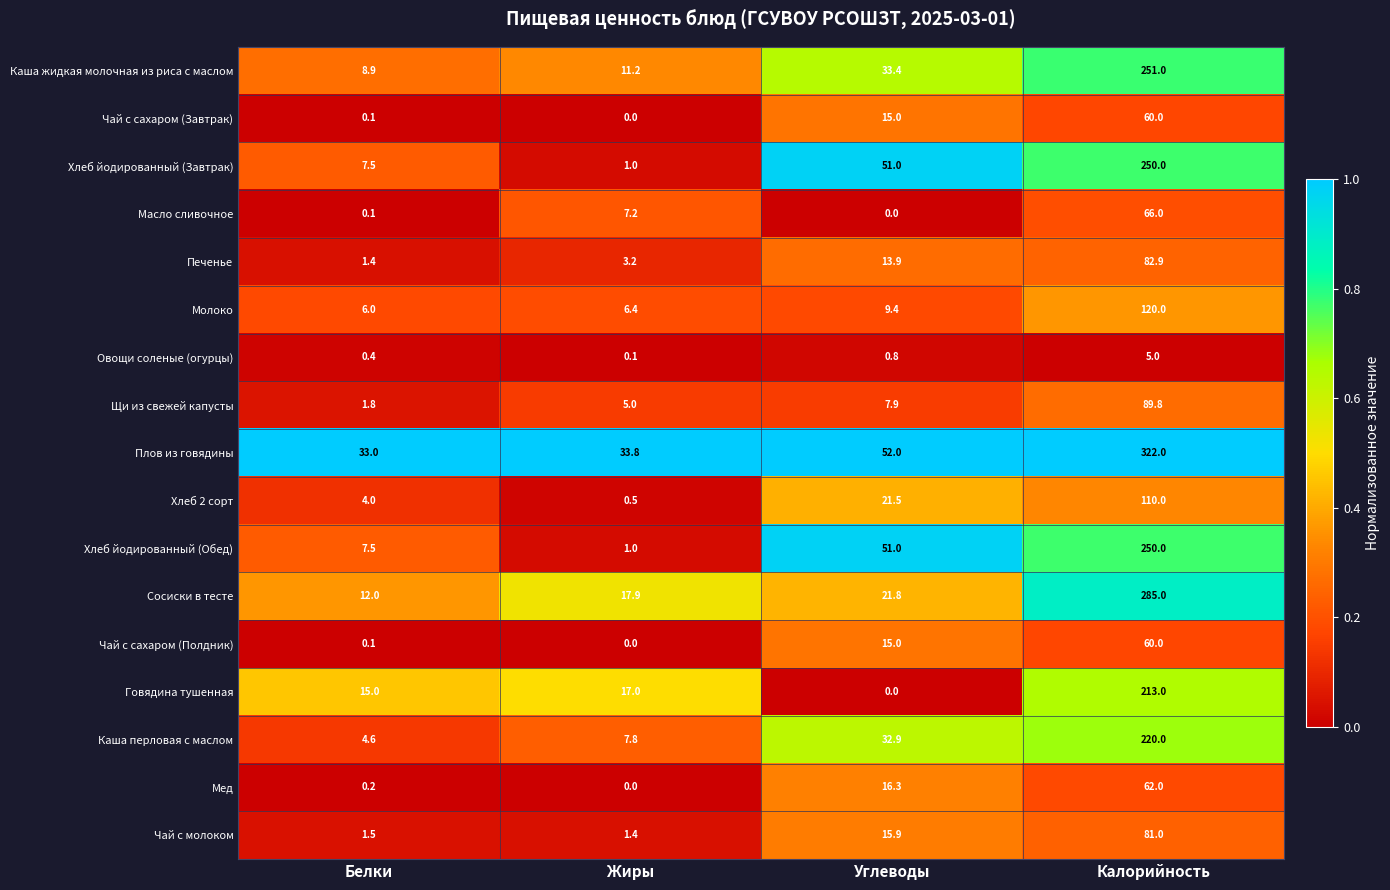

Rank the categories by Каша жидкая молочная из риса с маслом value from lowest to highest.

Белки, Жиры, Углеводы, Калорийность